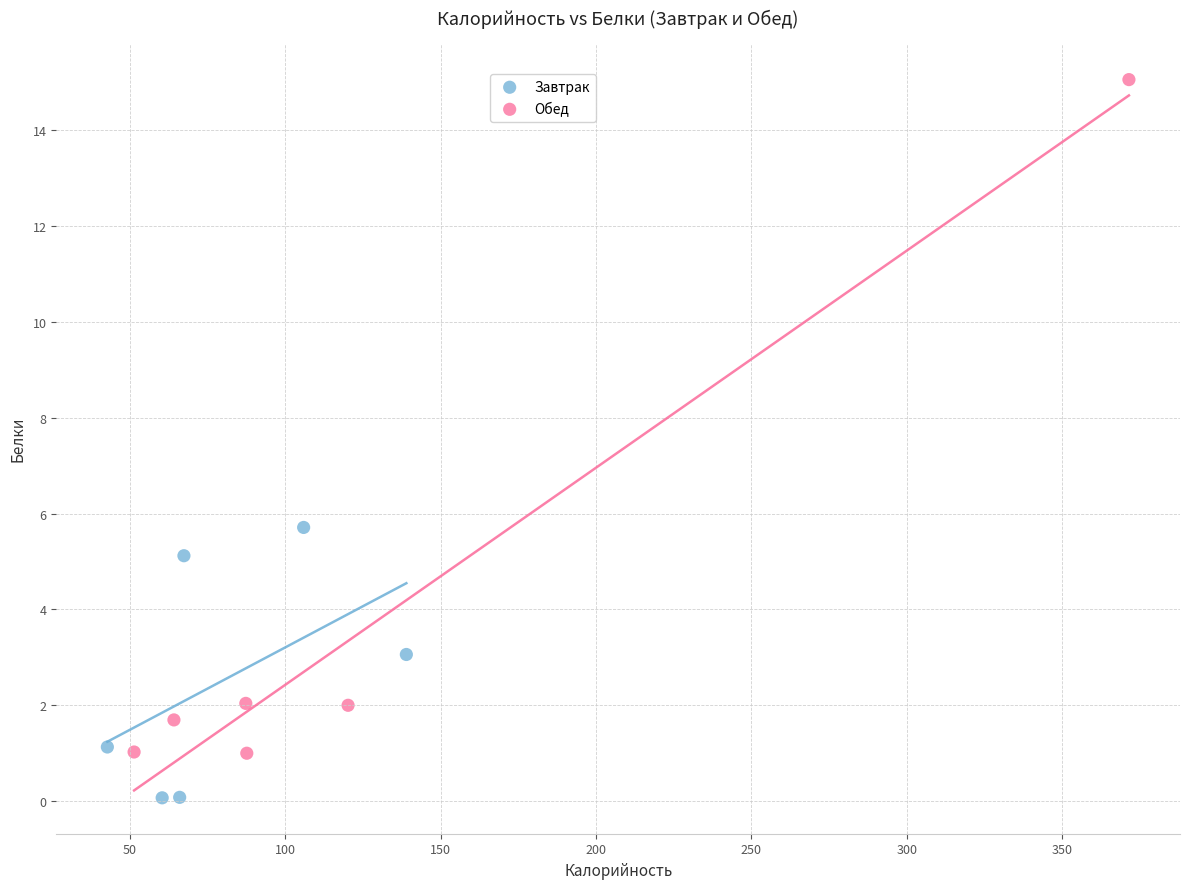

Which series has the largest Y range (max minus min)?

Обед